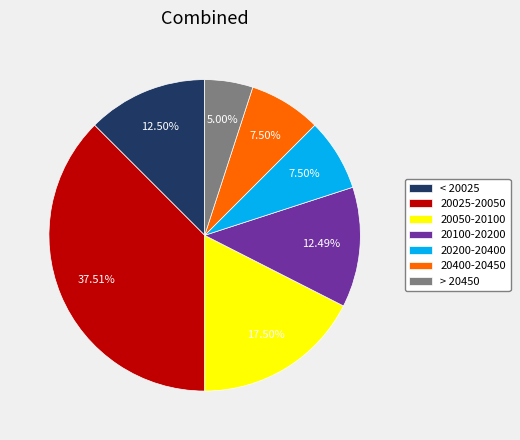

Which category has the biggest portion of the pie?

20025-20050